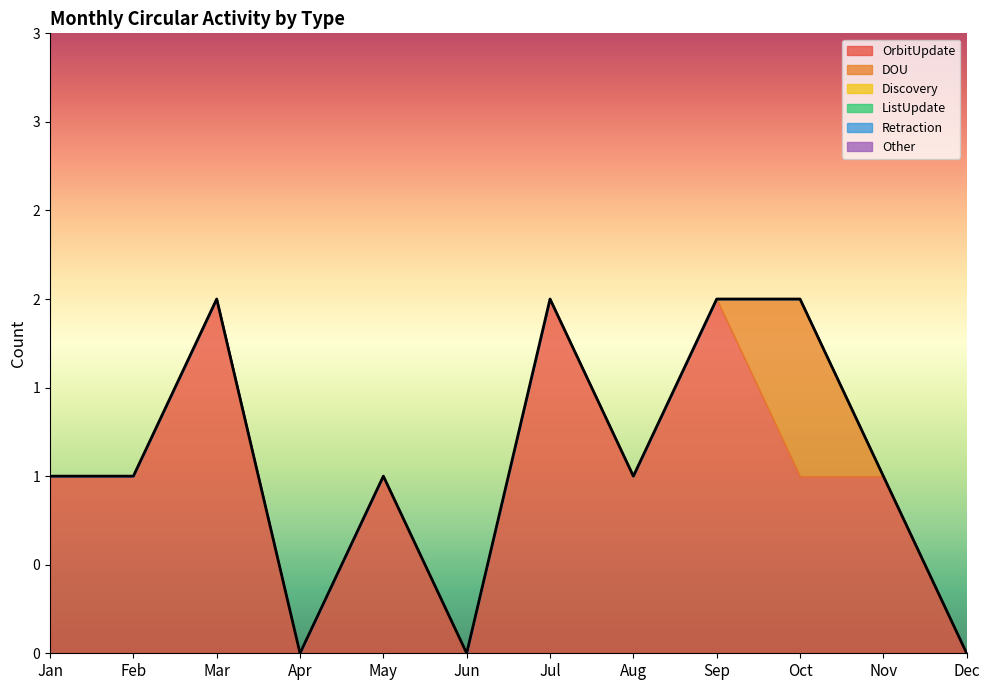

True or false: Discovery and ListUpdate intersect in this chart.

False